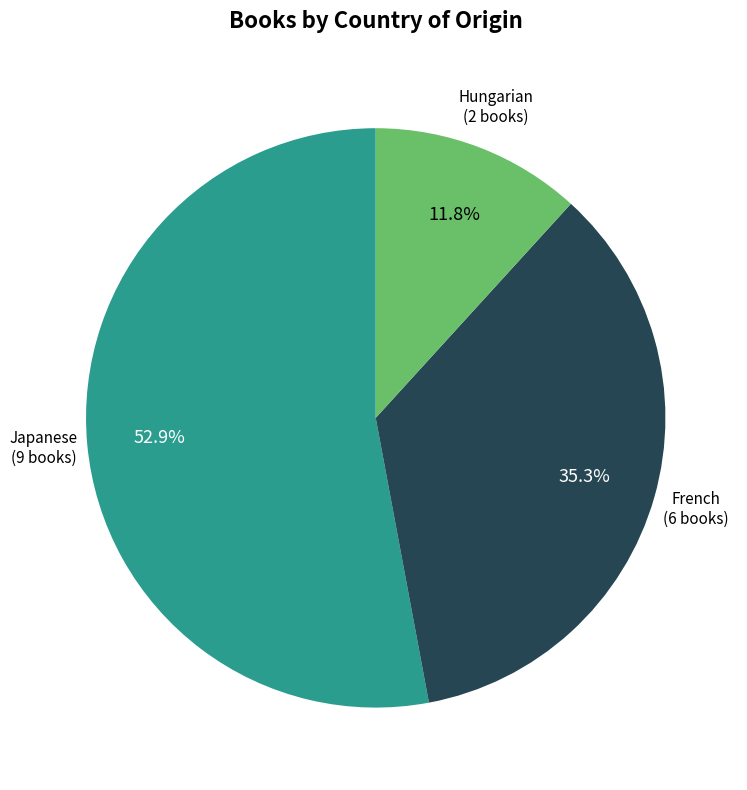

Does any single category account for the majority?

Yes